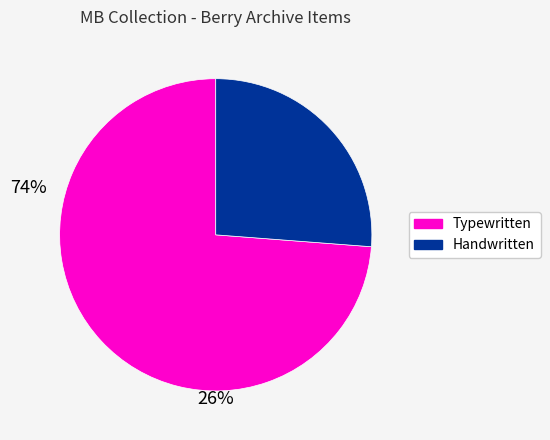

Does any single category account for the majority?

Yes